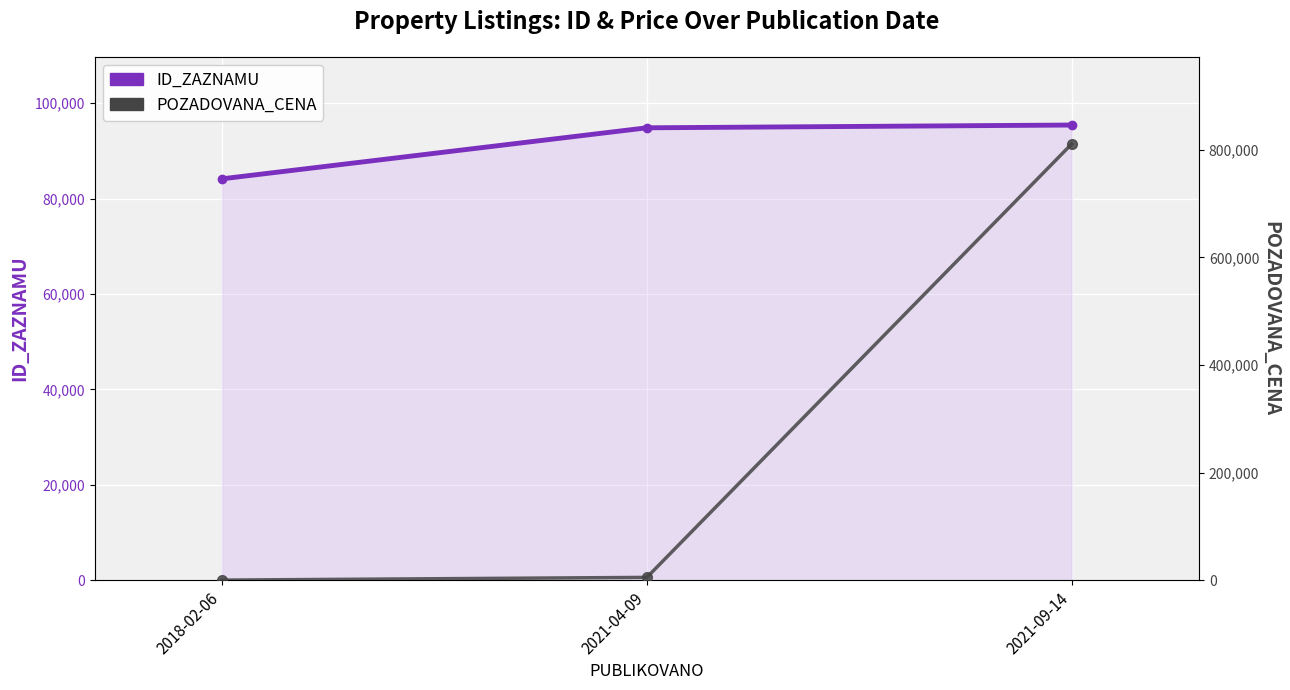

Reading left to right, what are all the values shown in this chart?

ID_ZAZNAMU: 84139	94836	95415
POZADOVANA_CENA: 0	5050	811000